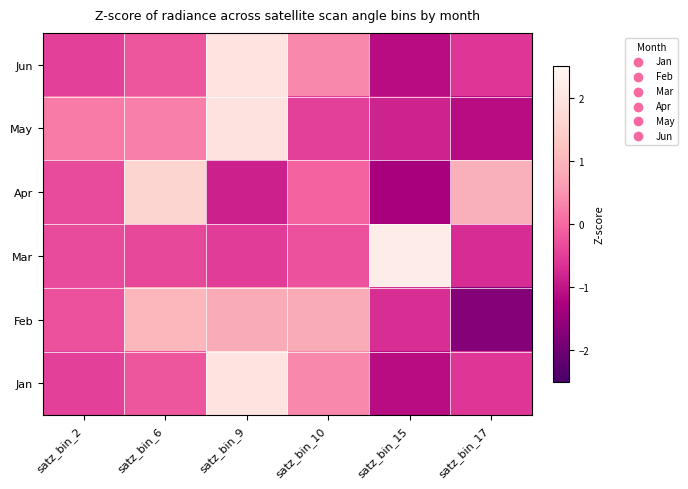

Which series has the largest total across all categories?

Apr